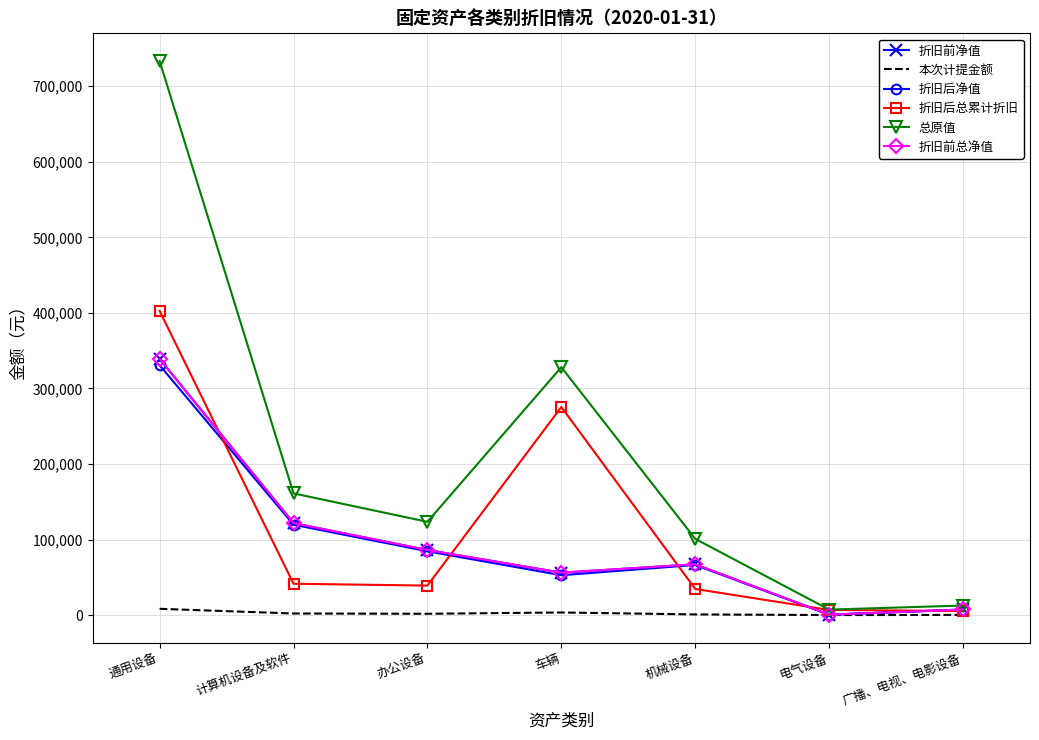

How many values in the 折旧前净值 series are below 67181?

3